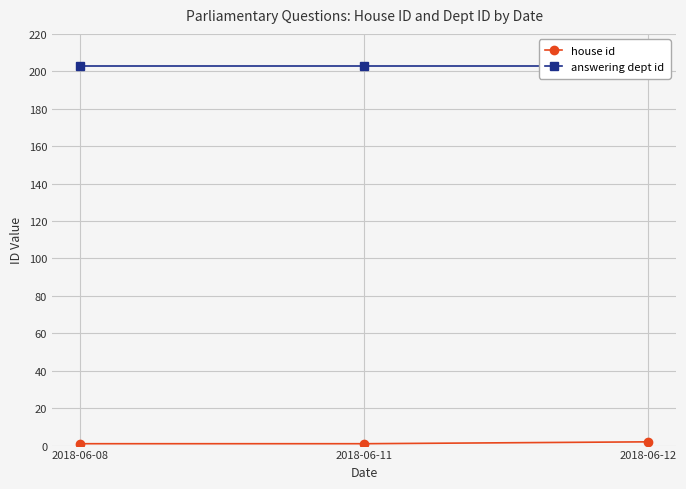

What are all the series names shown in the legend?

house id, answering dept id